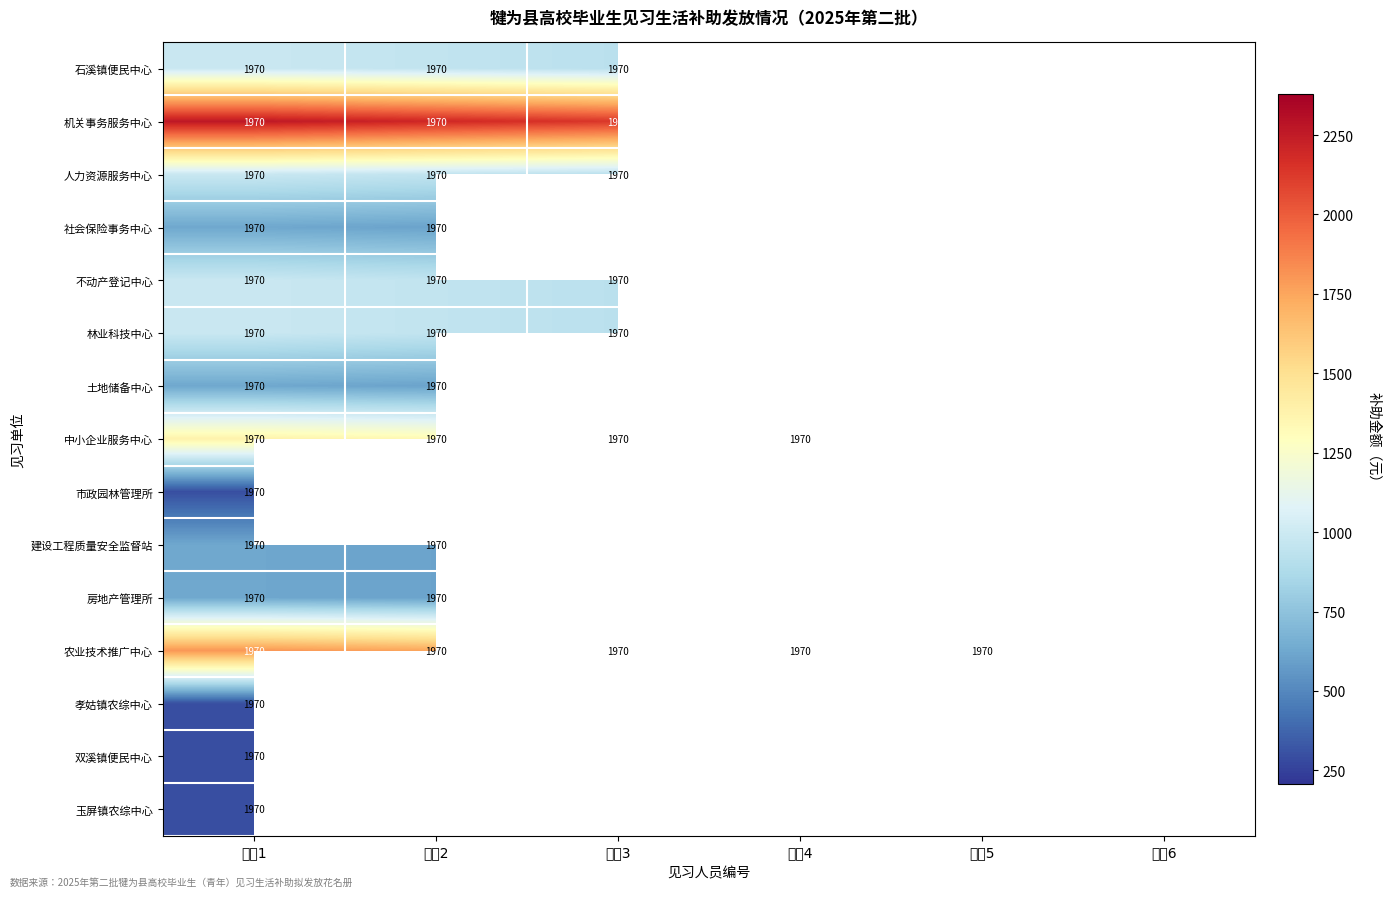

Is it true that 农业技术推广中心 equals 3311 at 人员5?

False